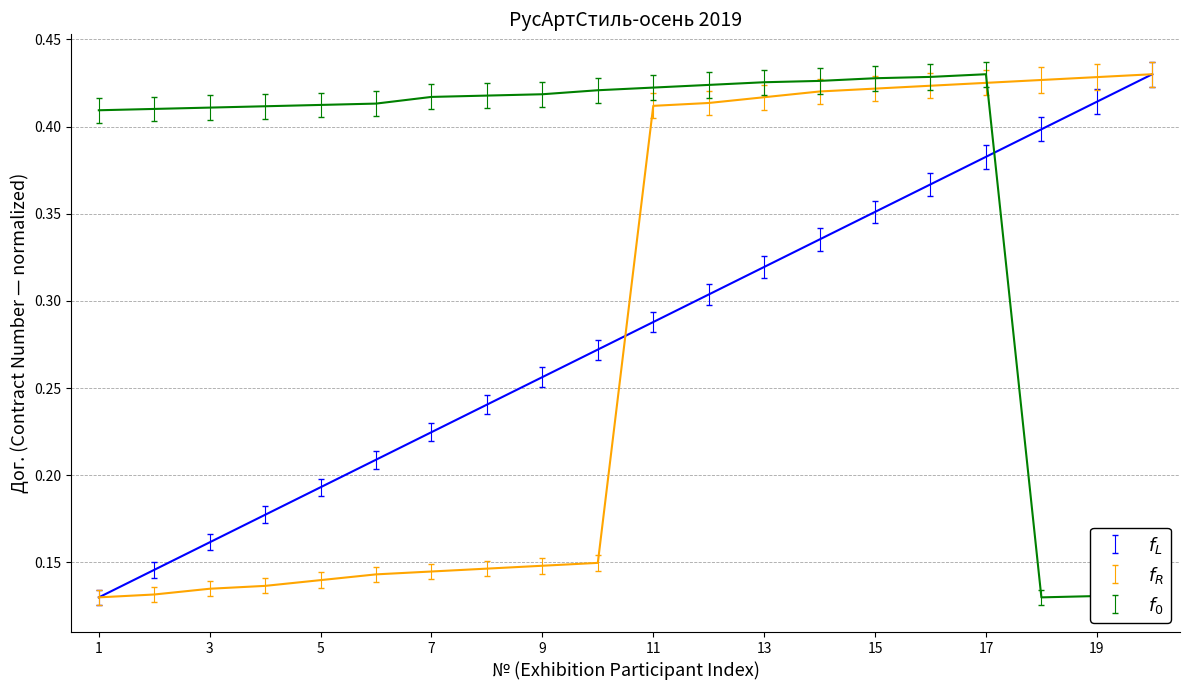

The value of f_L at 18 is 0.6. True or false?

False